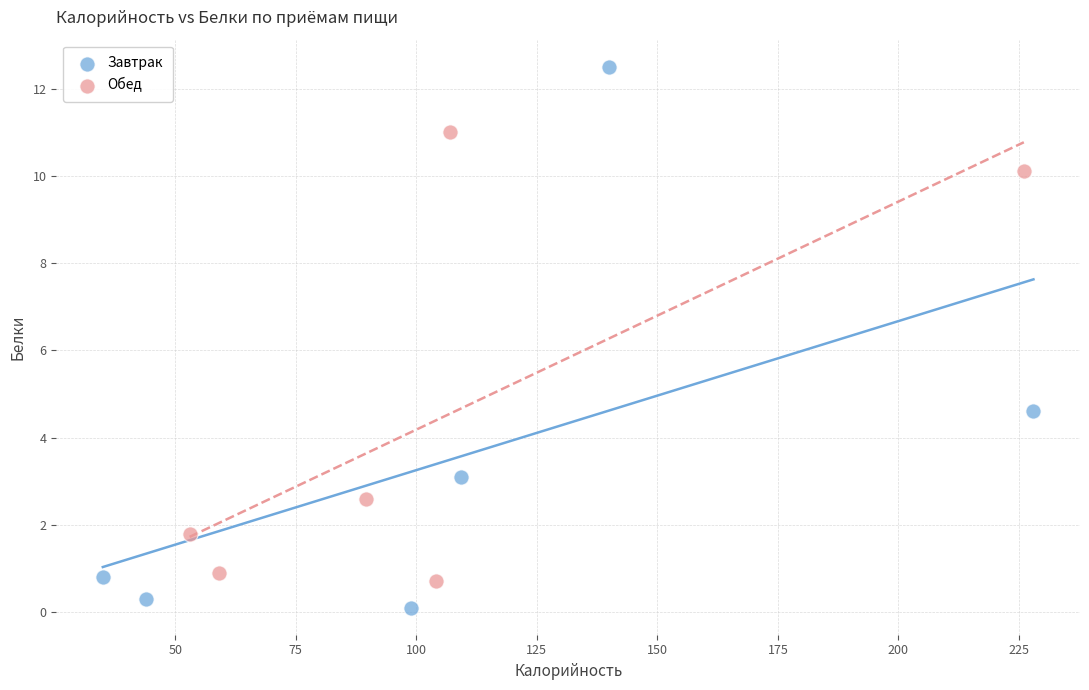

Which series reaches the minimum Y coordinate?

Завтрак